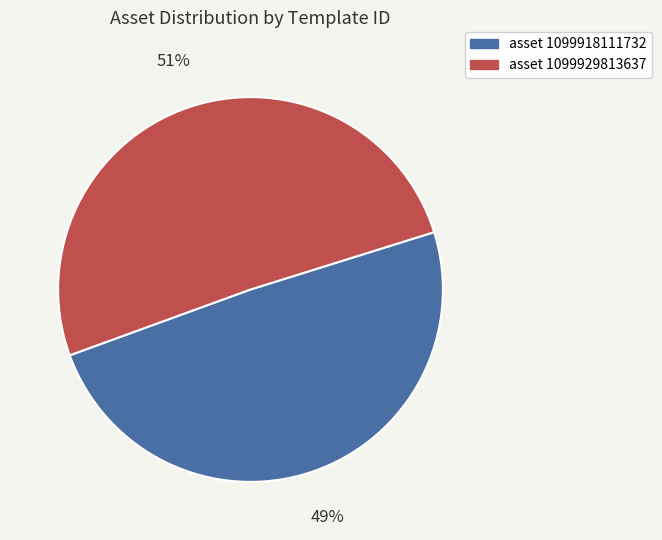

Does any single category account for the majority?

Yes